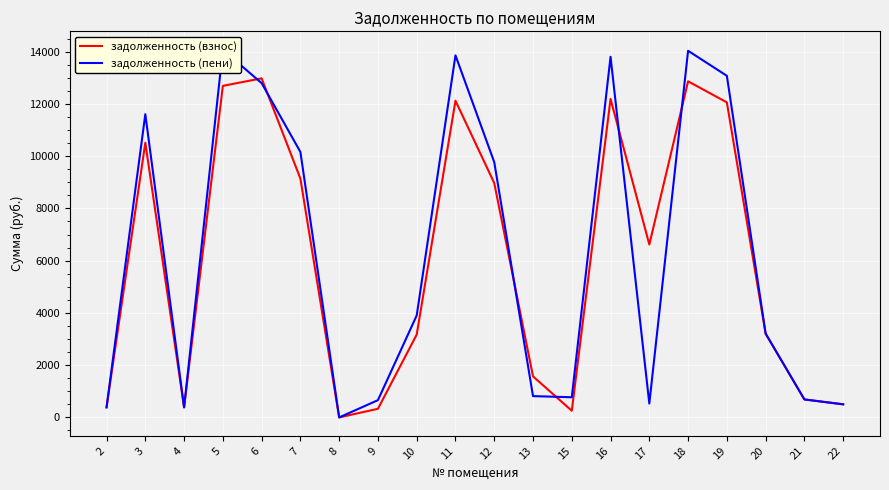

True or false: задолженность (взнос) has more than 1 points higher than both neighbors.

True